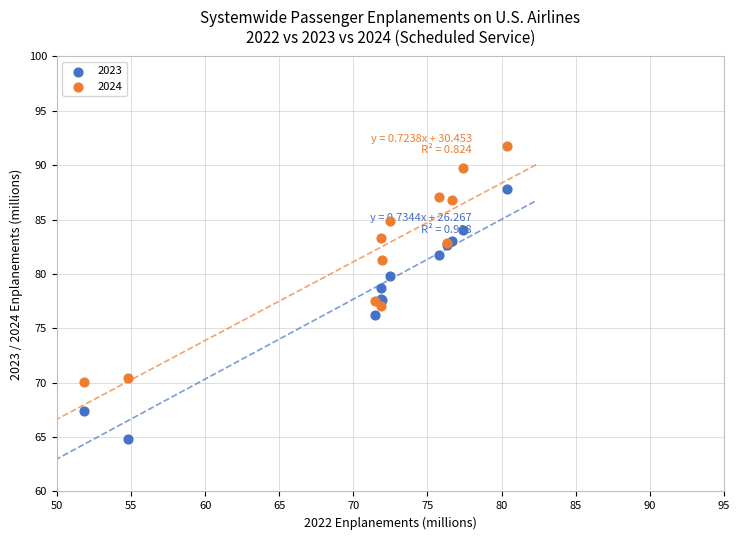

Which series reaches the maximum Y coordinate?

2024